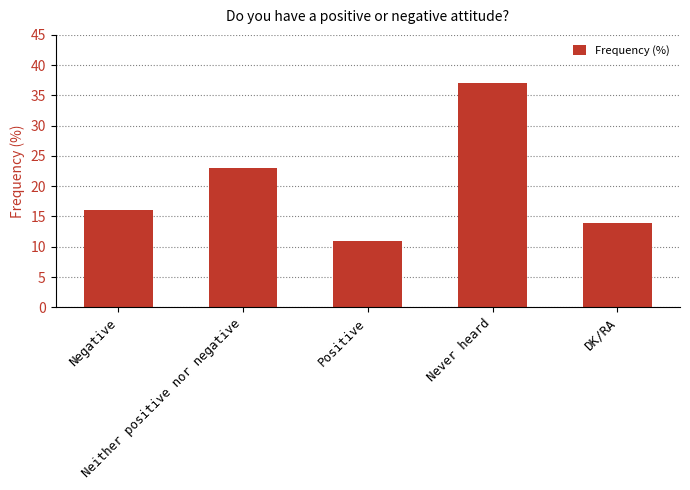

Does the chart contain stacked bars?

No